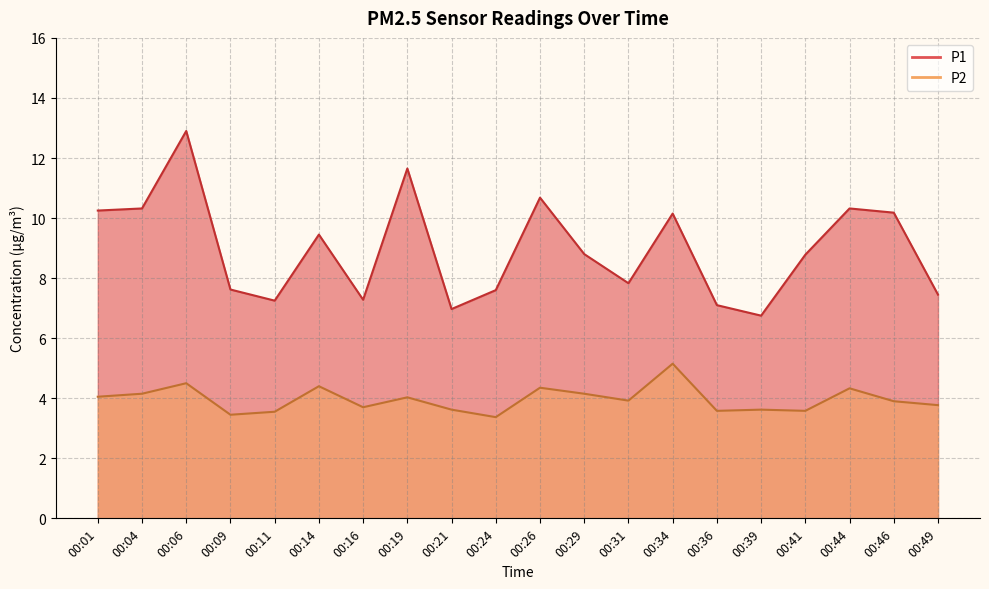

What is the total value across all series at 00:39?

10.4